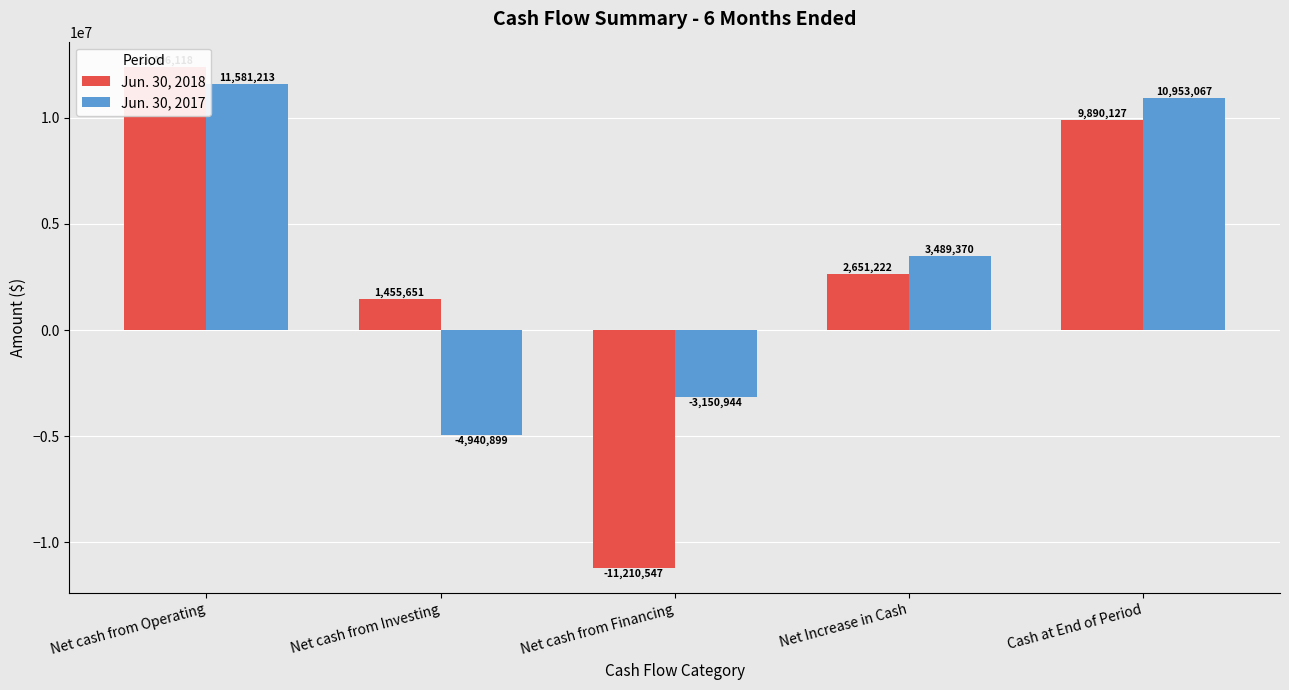

How many values in Jun. 30, 2017 are below zero?

2